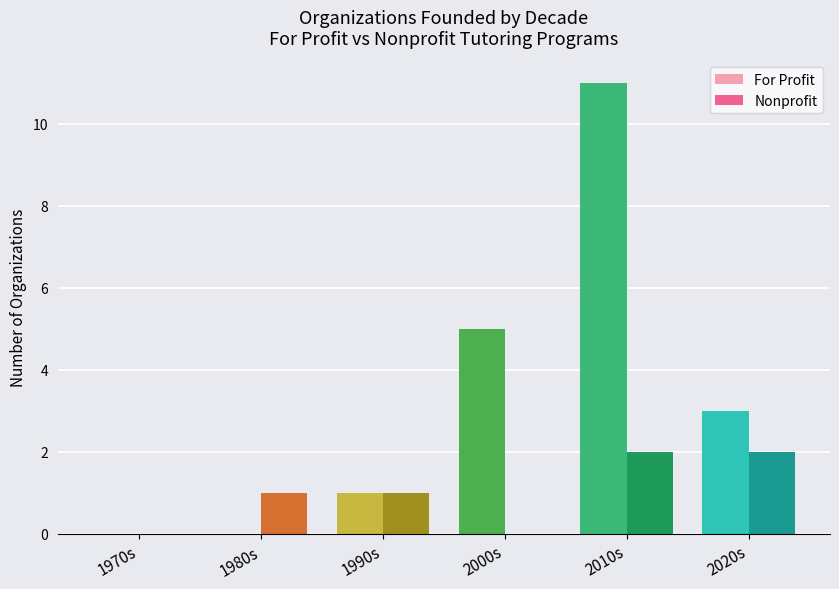

Which series has the largest range (max minus min)?

For Profit